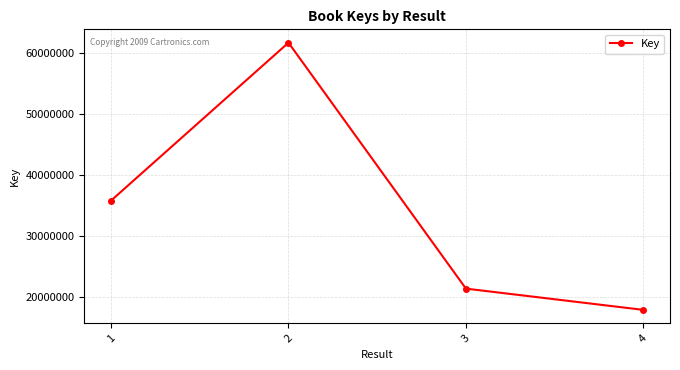

Does the chart display data point markers on the line(s)?

Yes